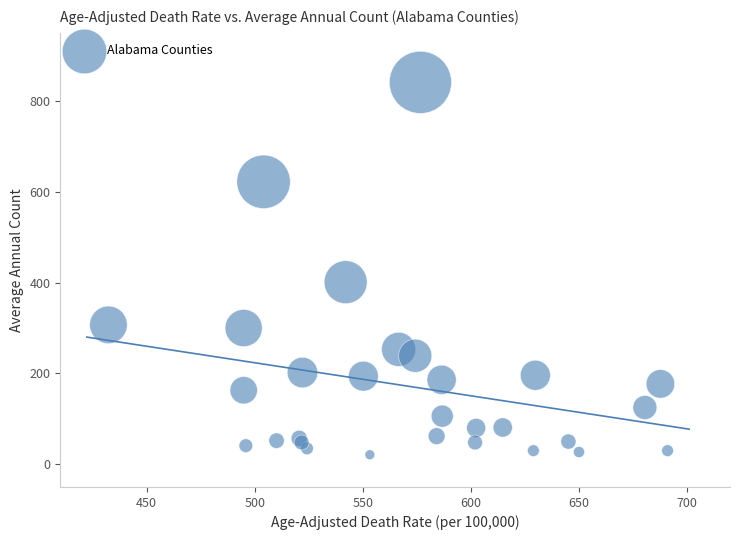

What Y value in the scatter plot is closest to 431?

401